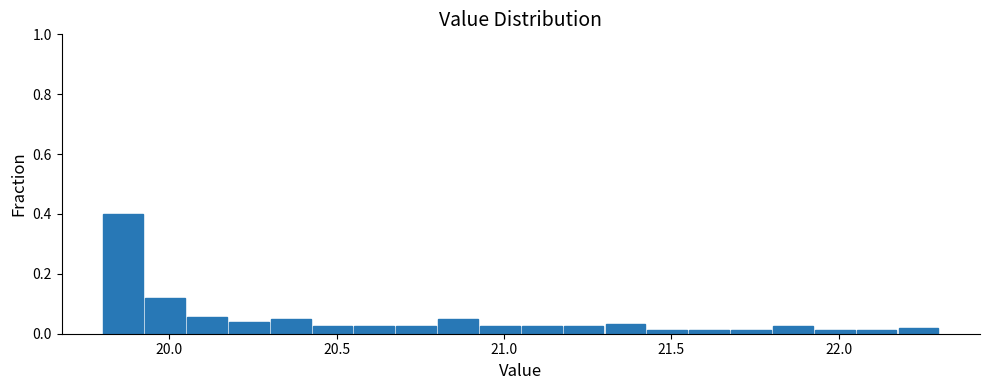

Read against the x-axis, roughly where is the centre of the tallest bar?

19.85